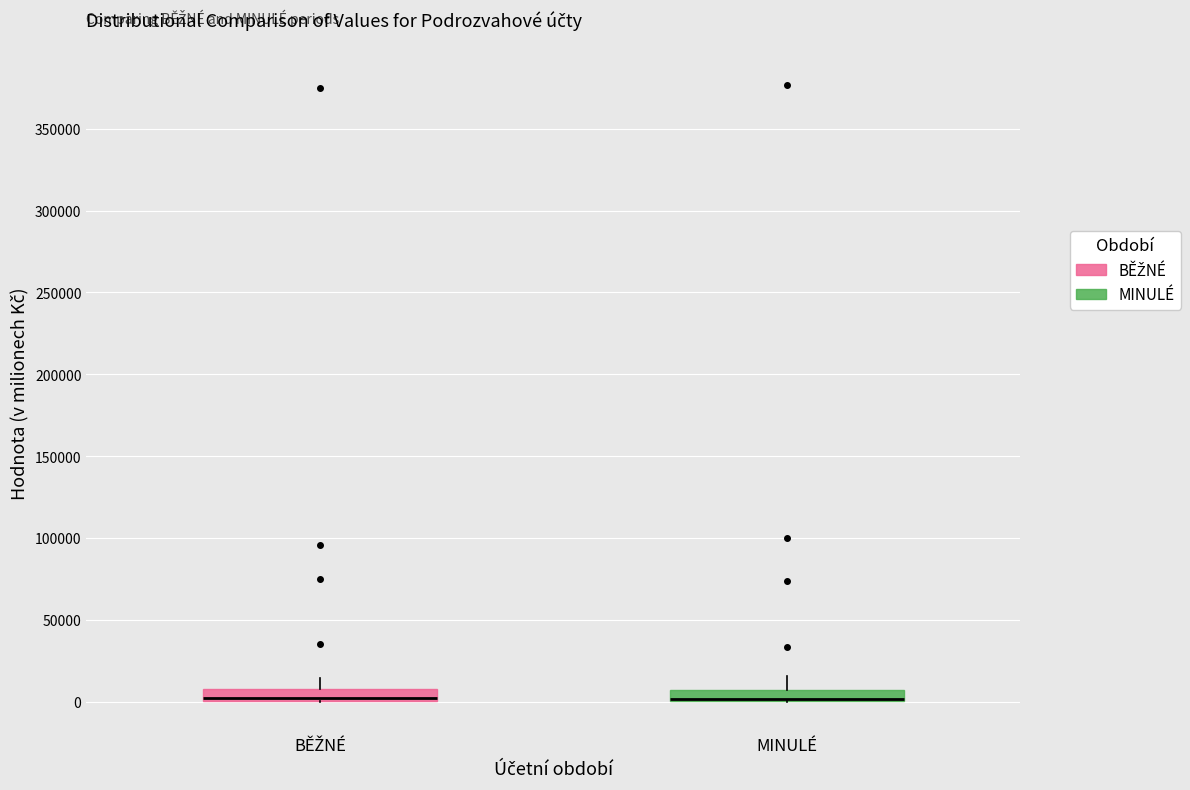

Where is the lower edge of the box for MINULÉ on the y-axis? The values are not printed on the chart, so give them approximately, as read against the axis.

0